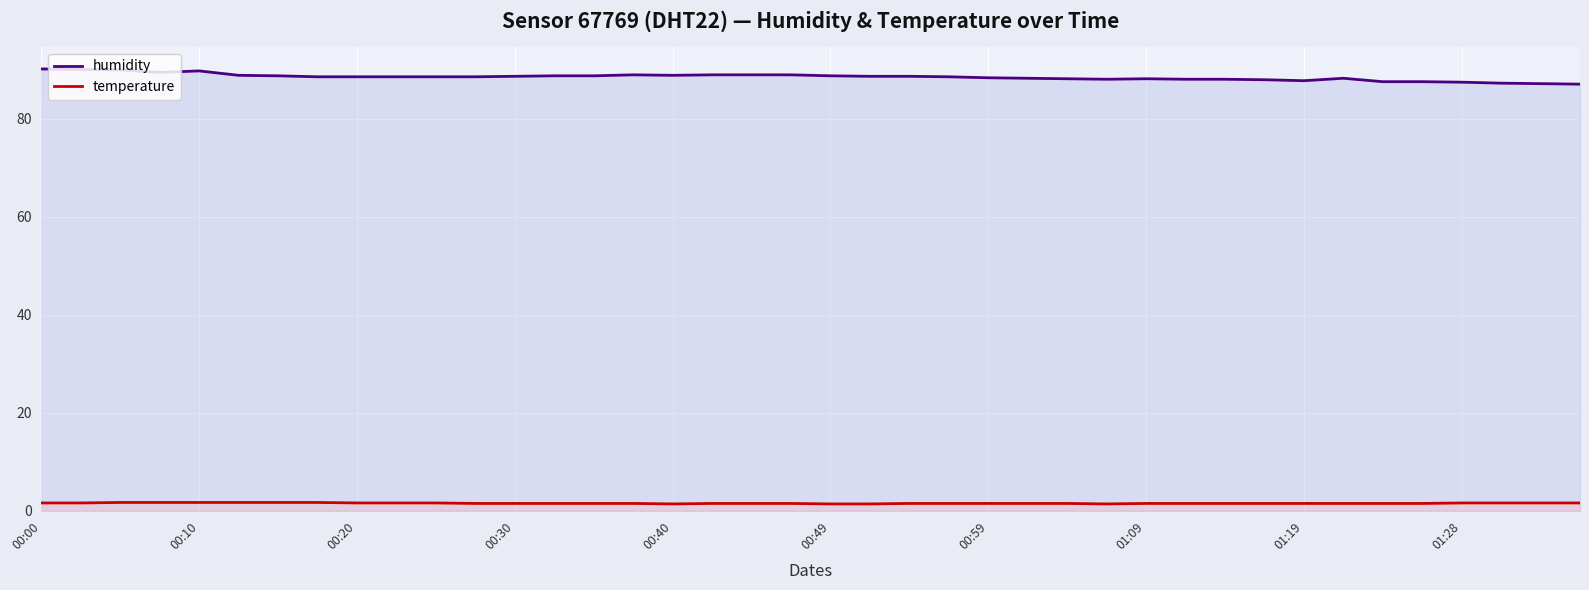

Is the value of humidity at 11 greater than the value of temperature at 38?

Yes